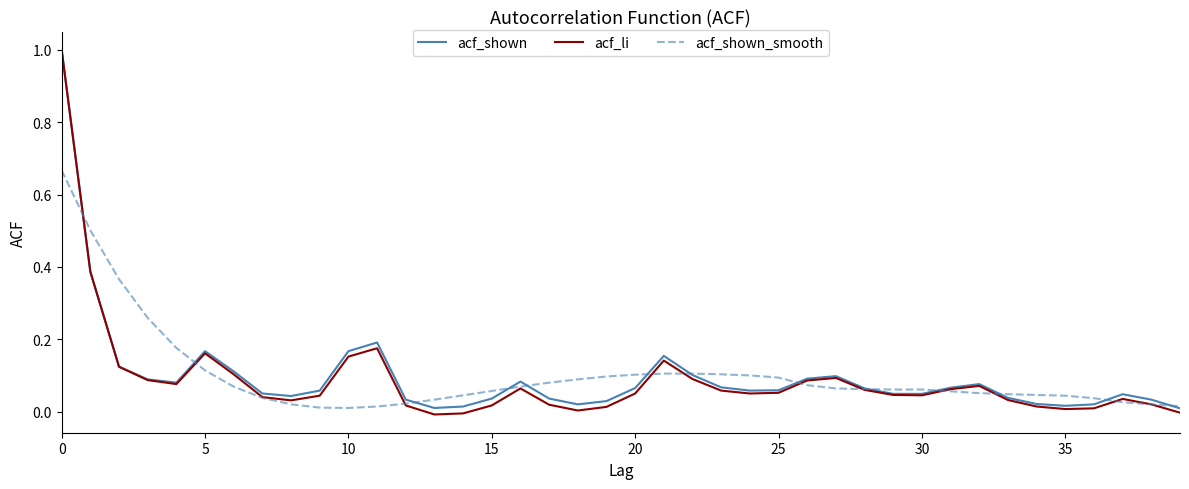

What is the greatest value displayed?

1.0